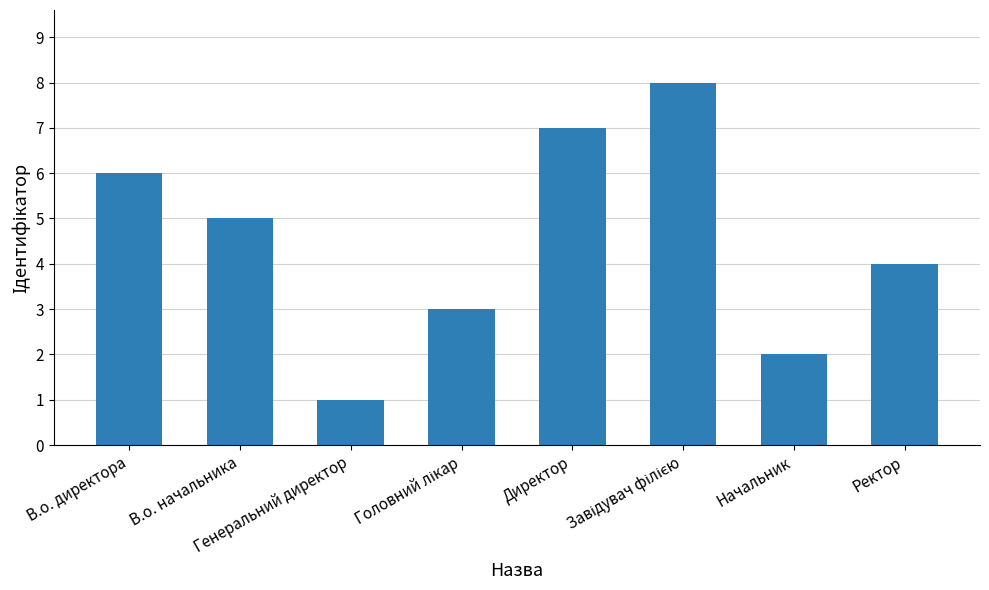

What is the difference between the maximum and second lowest values?

6